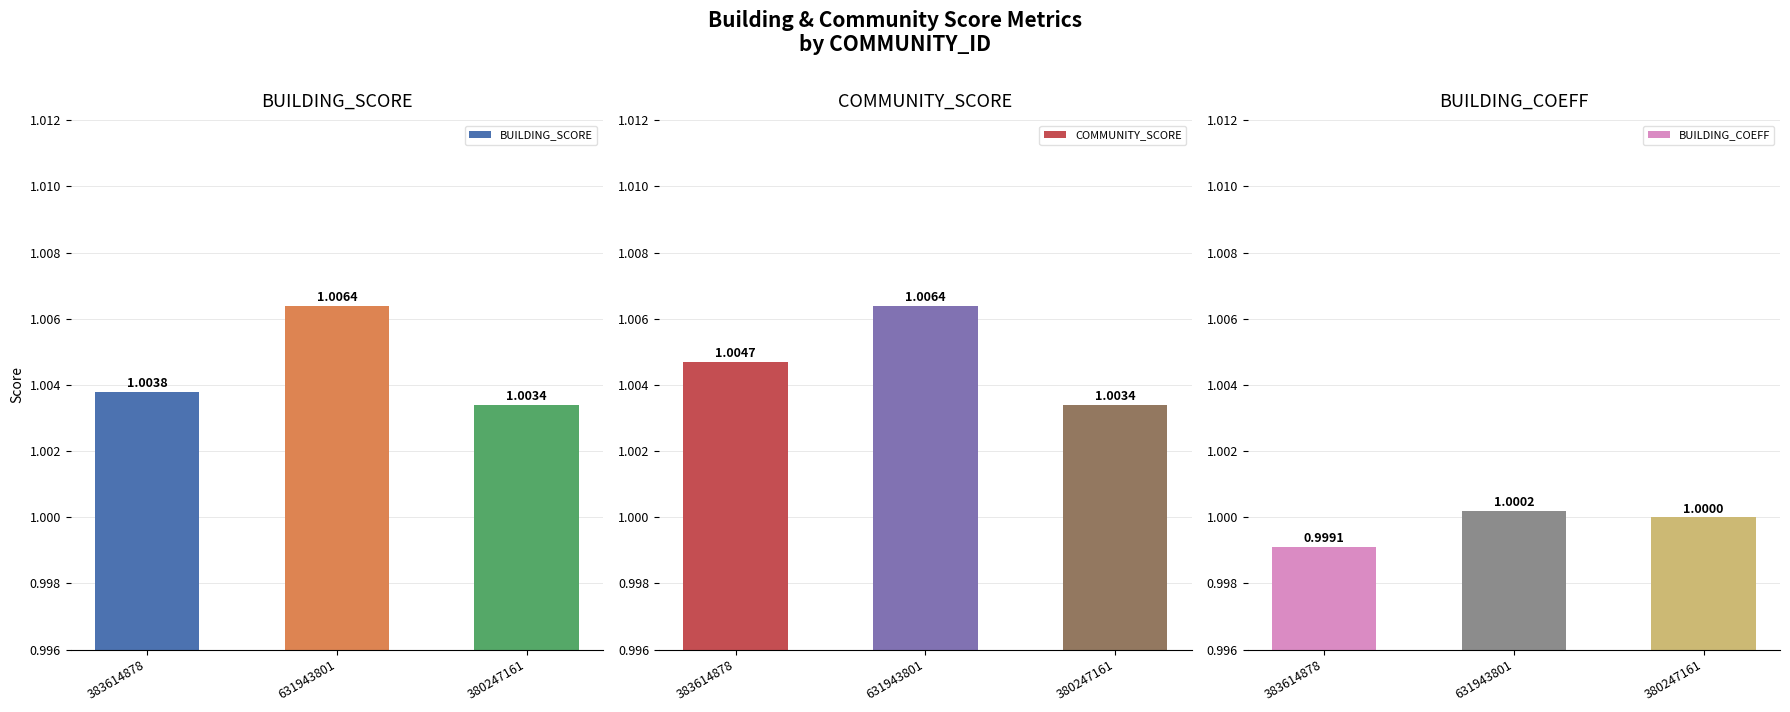

What are all the series names shown in the legend?

BUILDING_SCORE, COMMUNITY_SCORE, BUILDING_COEFF